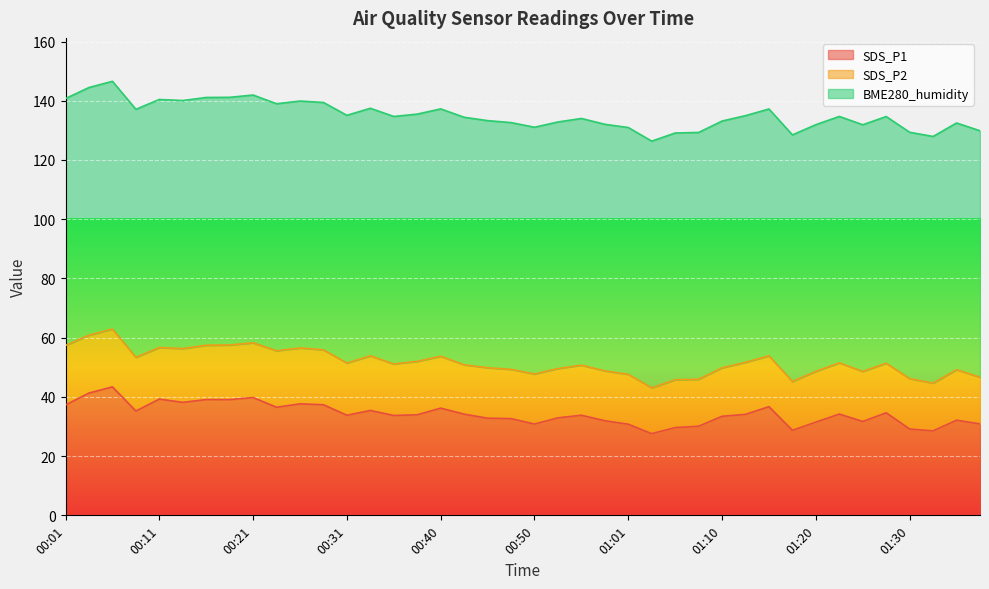

At which category is the sum across all series the highest?

00:06